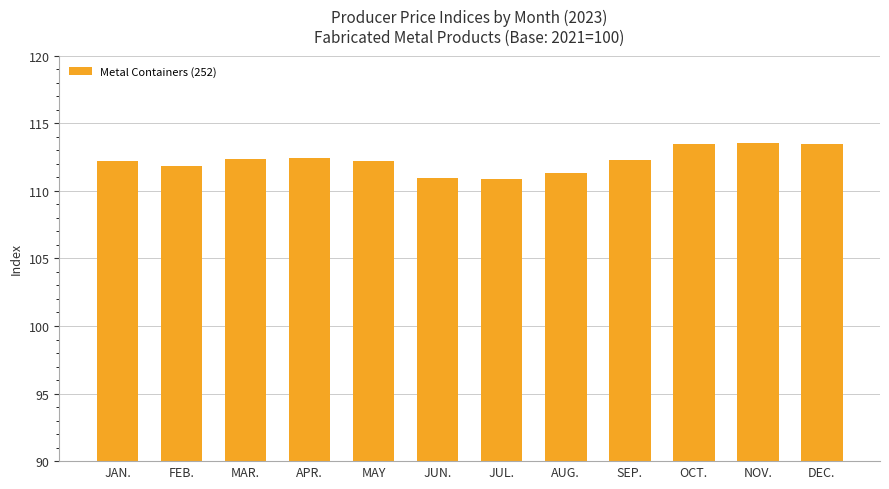

Which has a higher value, FEB. or APR.?

APR.